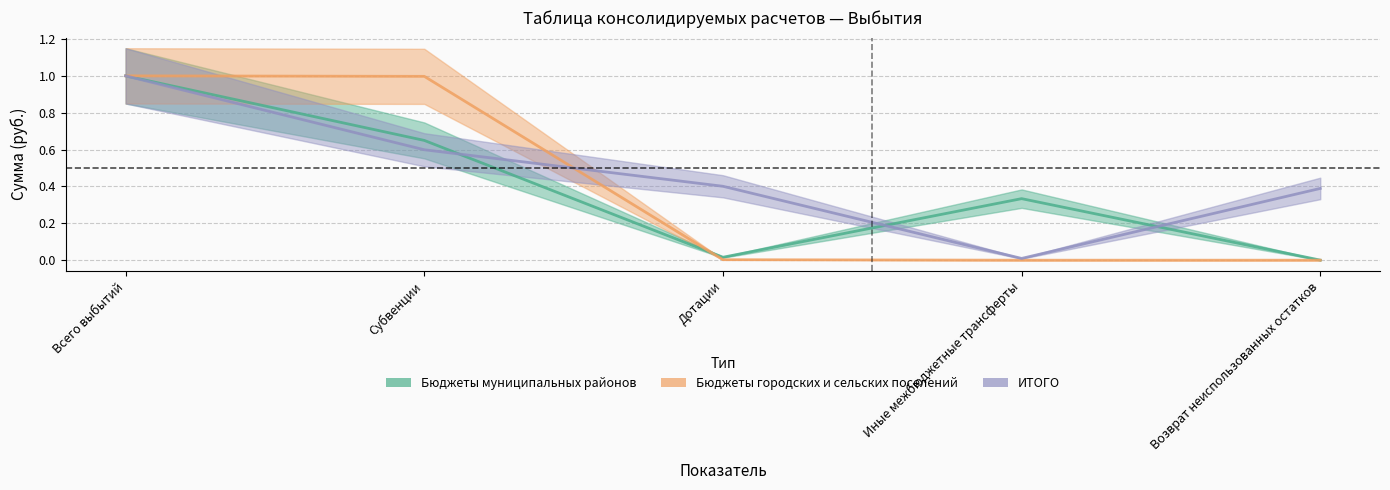

How many data points does each series have?

5